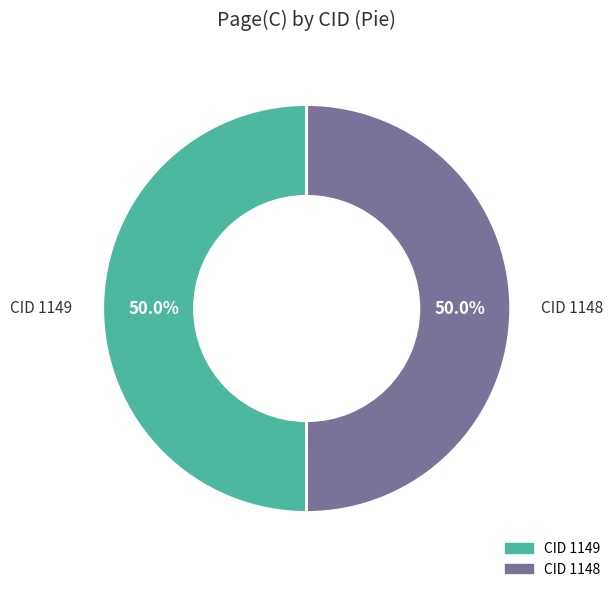

Which slice is the largest?

1148